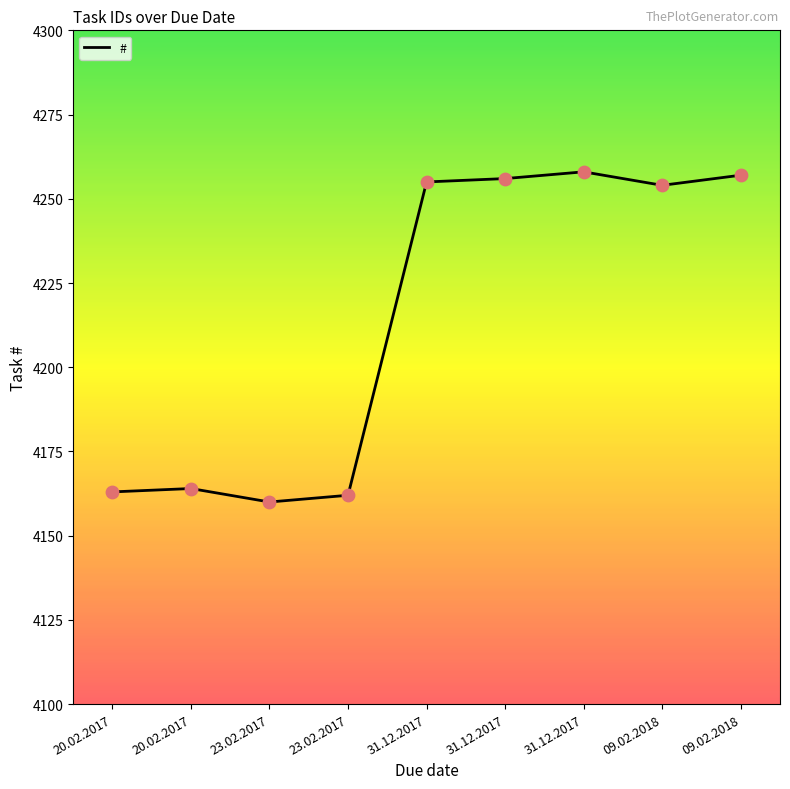

Which has a higher value, 20.02.2017 or 20.02.2017?

20.02.2017